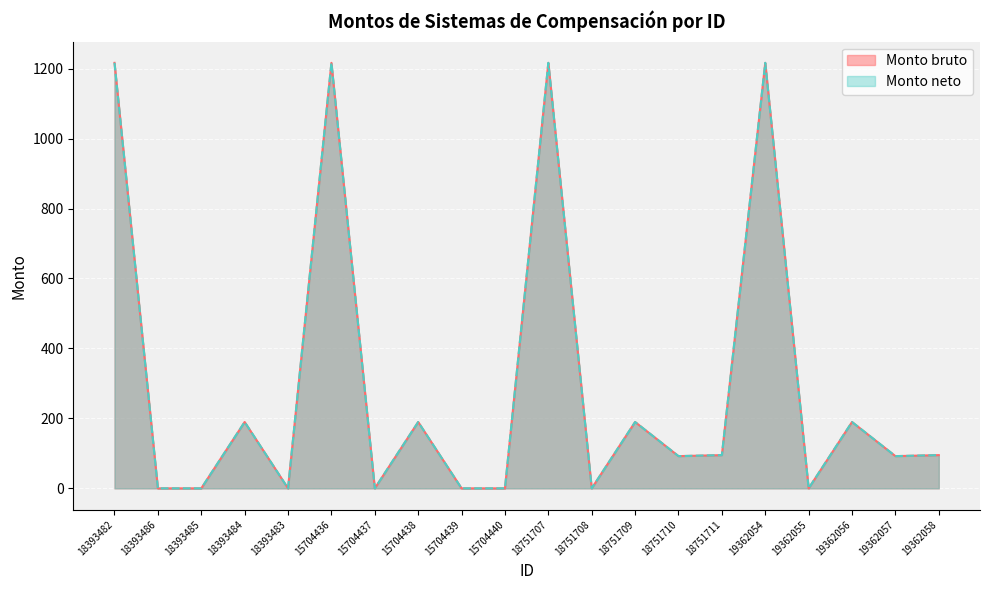

Does the chart display data point markers on the line(s)?

No